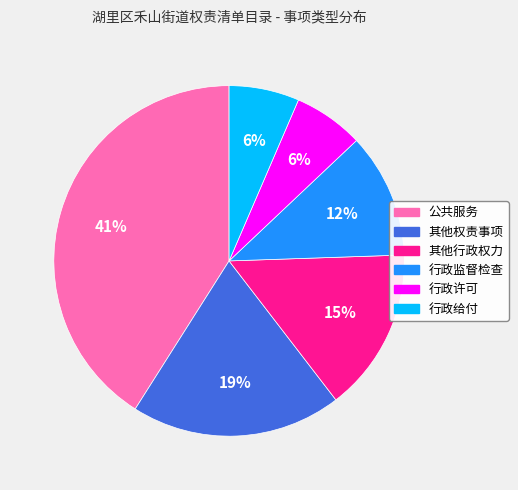

How many segments does this pie chart have?

6